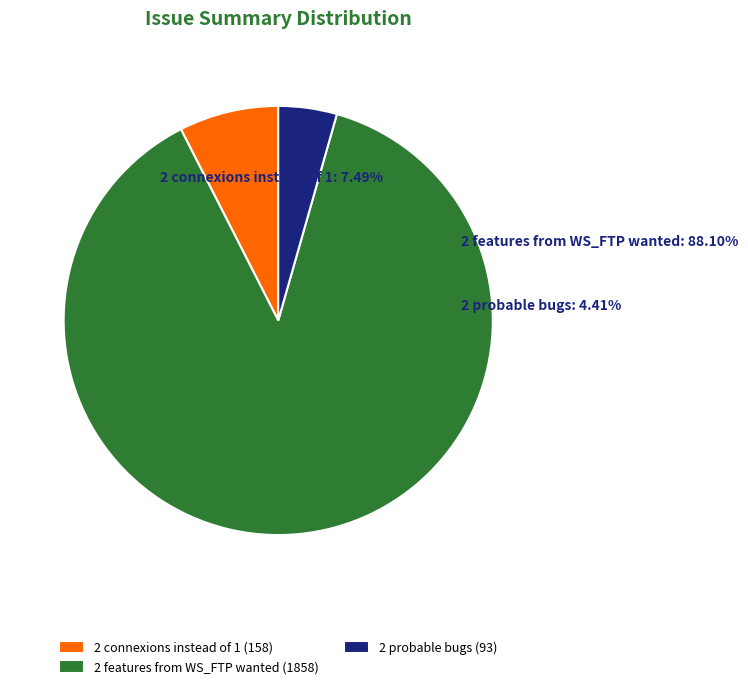

What is the smallest slice in the pie chart?

2 probable bugs